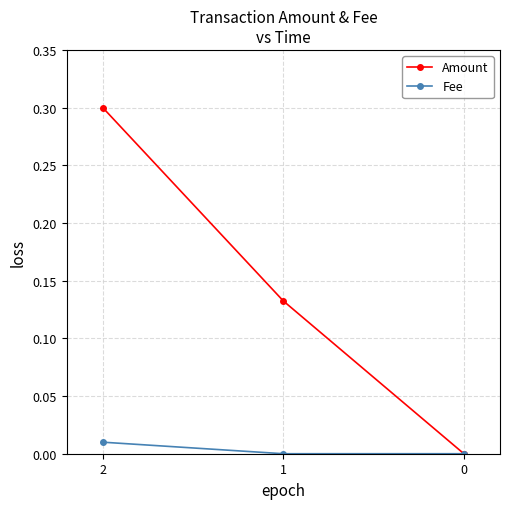

What is the value of the Amount point at the 1st from the left?

0.3